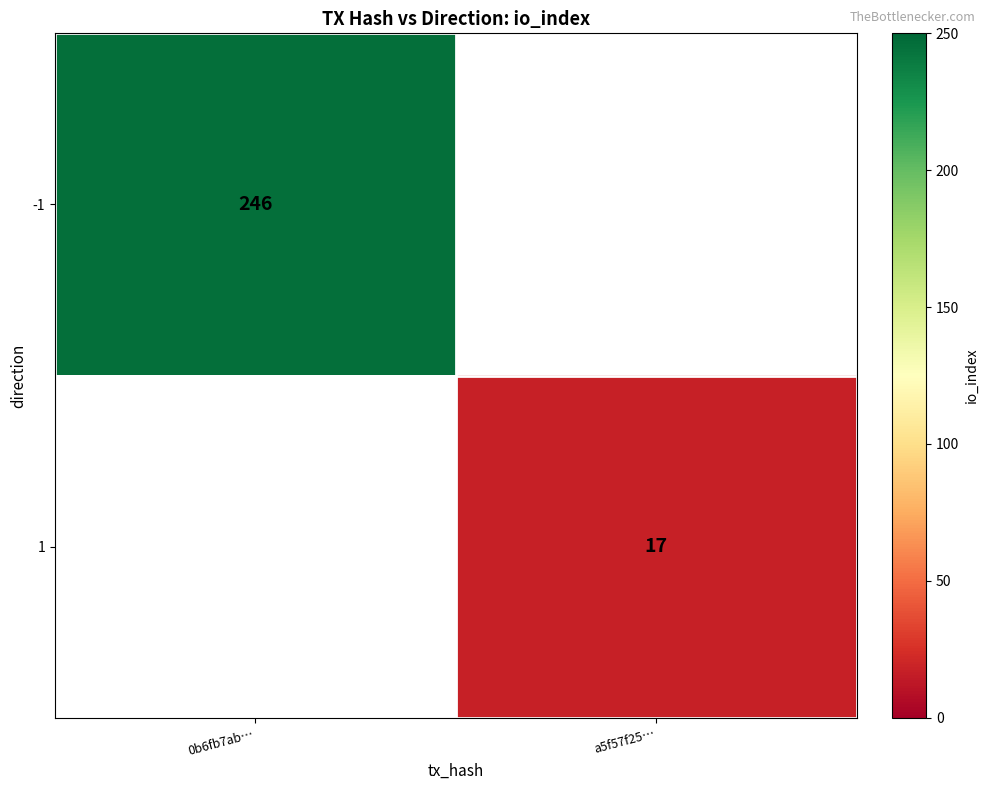

Between a5f57f25… and 0b6fb7ab…, which is larger?

0b6fb7ab…